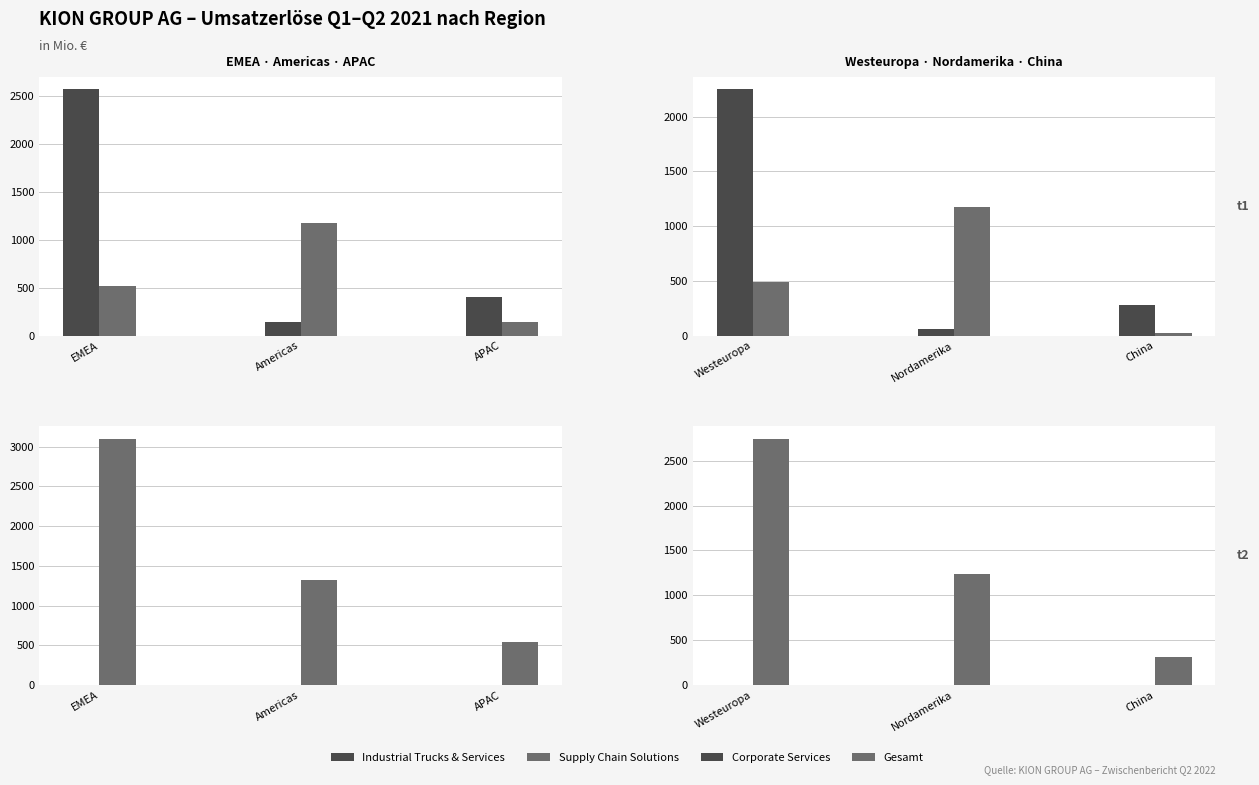

What position from the right is China?

1